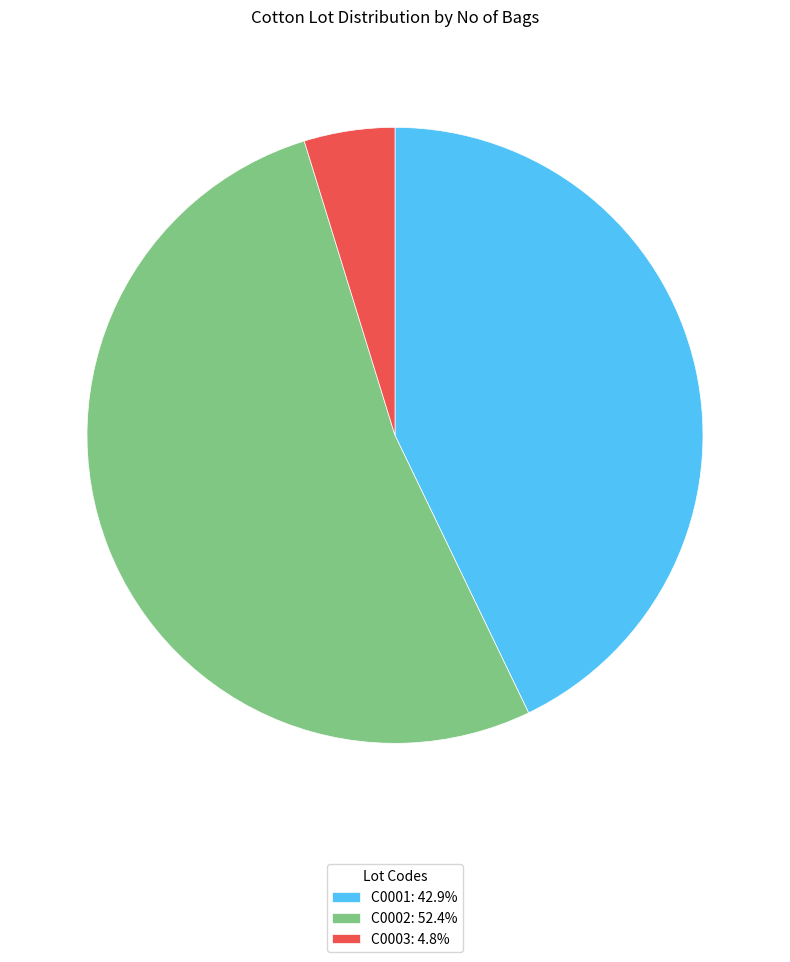

Rank the categories by value from highest to lowest.

C0002, C0001, C0003